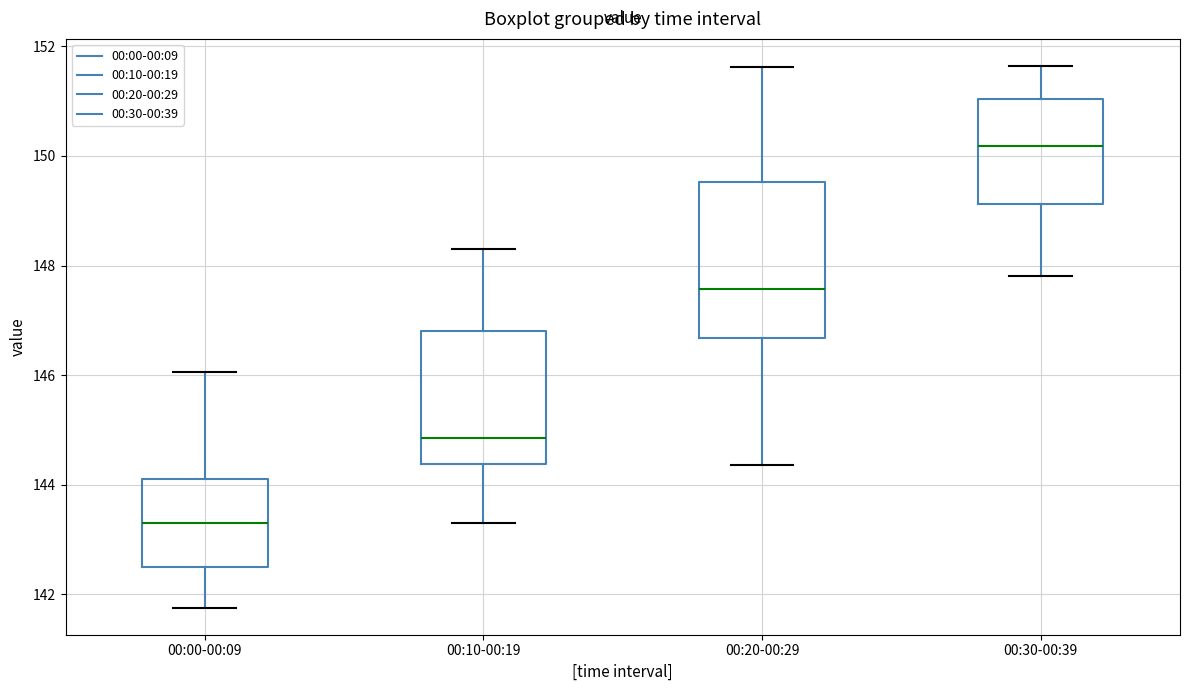

Which box is the tallest, from its lower edge to its upper edge?

00:20-00:29